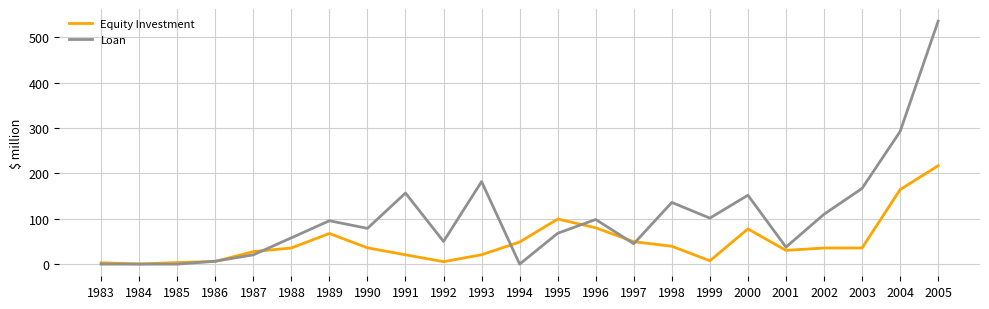

What is the total value across all series at 2001?

67.9